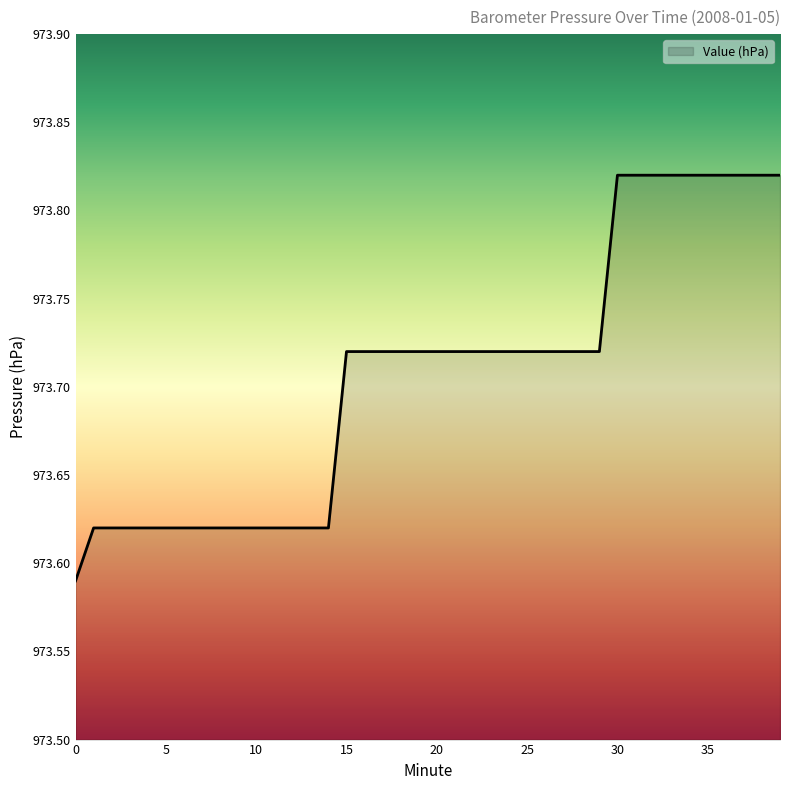

Does the chart have visible grid lines?

No